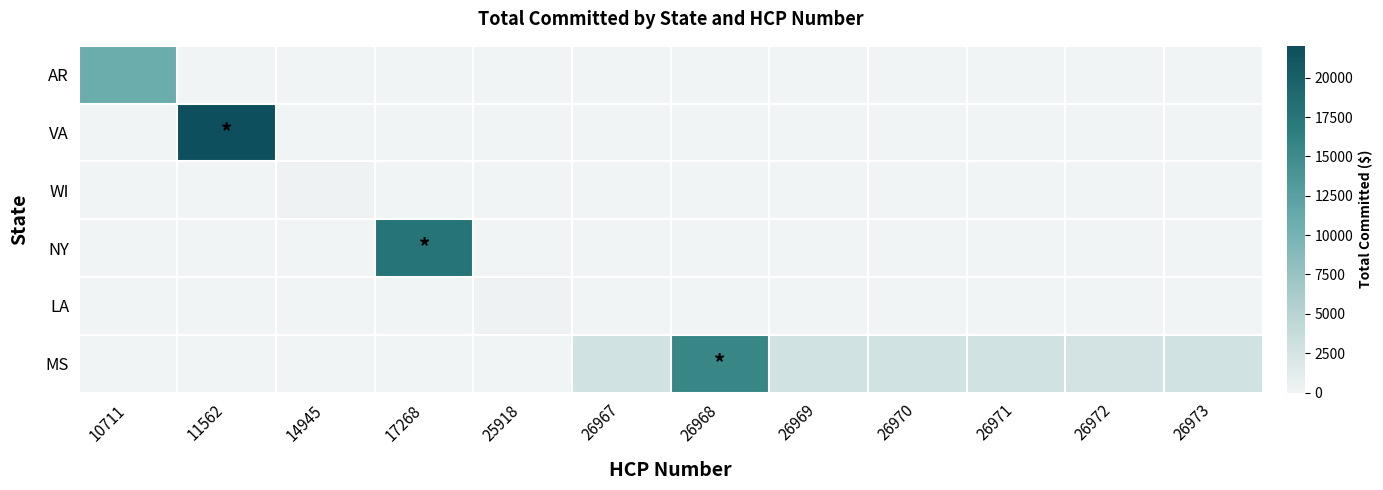

Which series has the widest spread of values?

VA